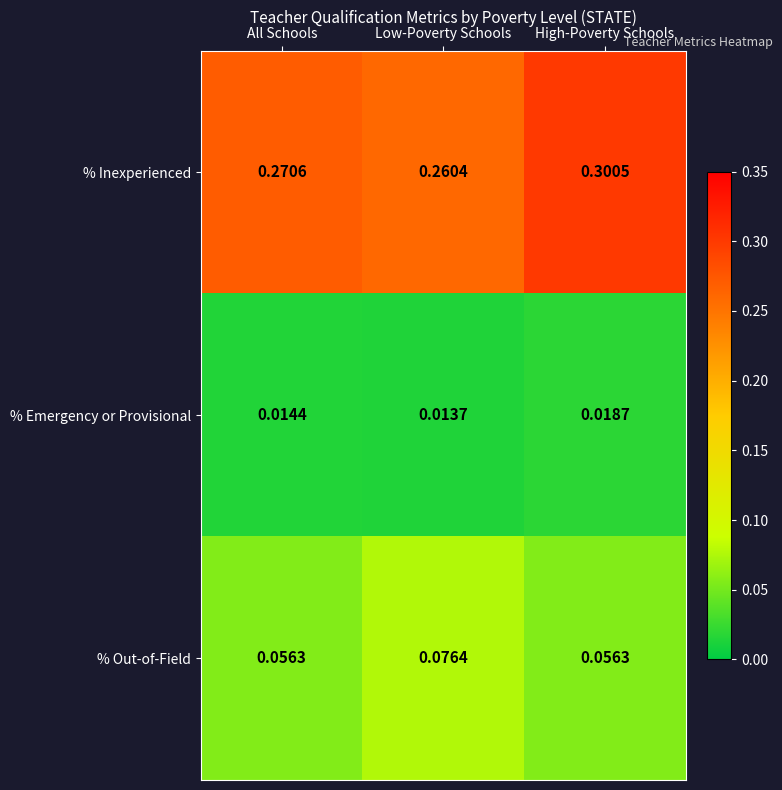

At which label is % Inexperienced closest to 0?

Low-Poverty Schools